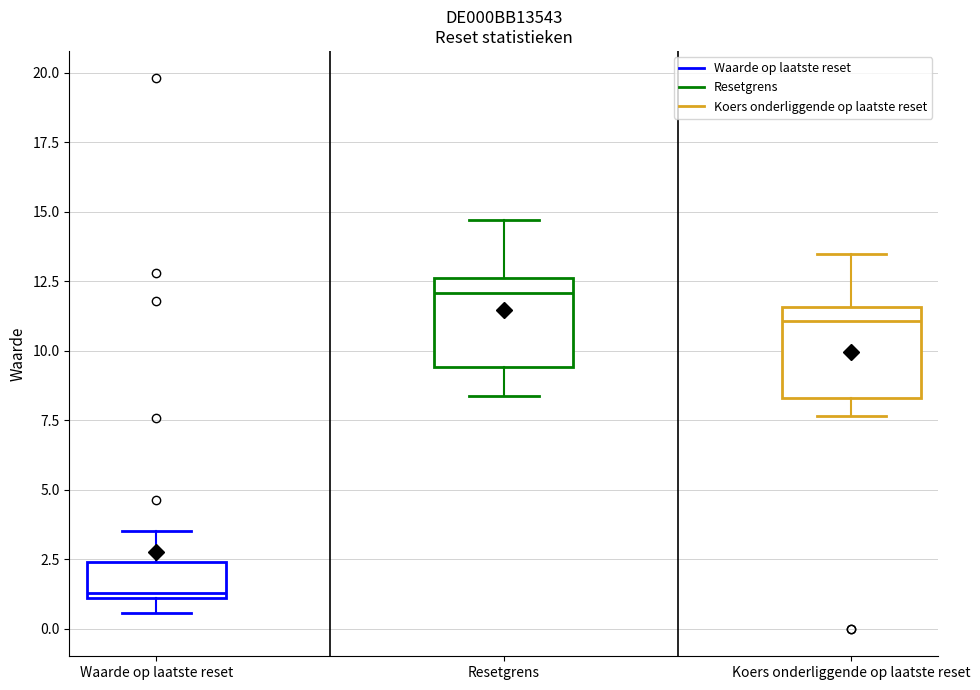

Where does the upper whisker of the box for Koers onderliggende op laatste reset end on the y-axis? The values are not printed on the chart, so give them approximately, as read against the axis.

13.5